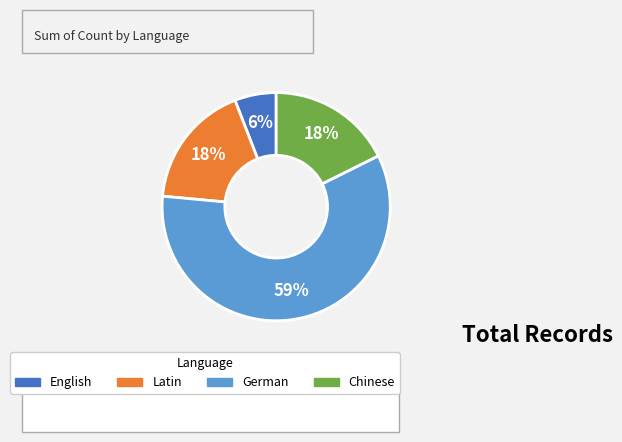

How many segments does this pie chart have?

4